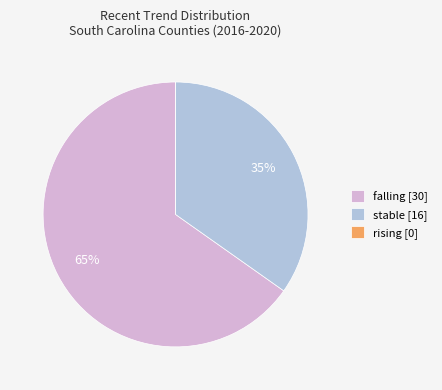

To the nearest percent, what percentage of the pie is stable [16]?

35%